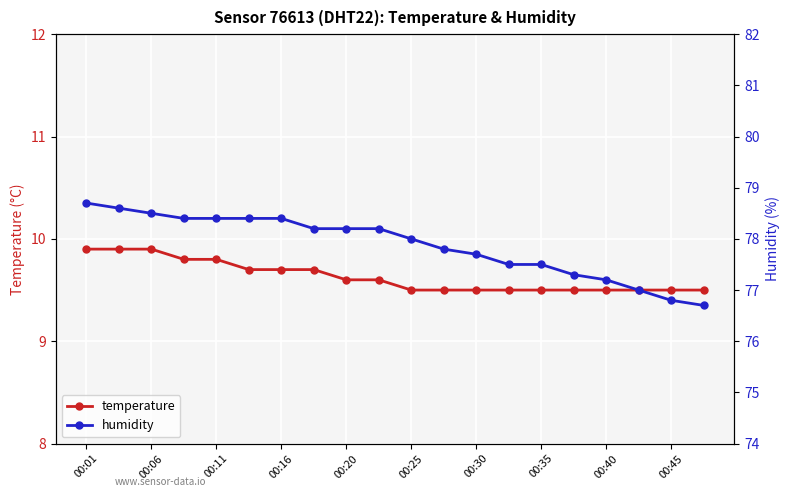

How many temperature values are between 9 and 10?

20